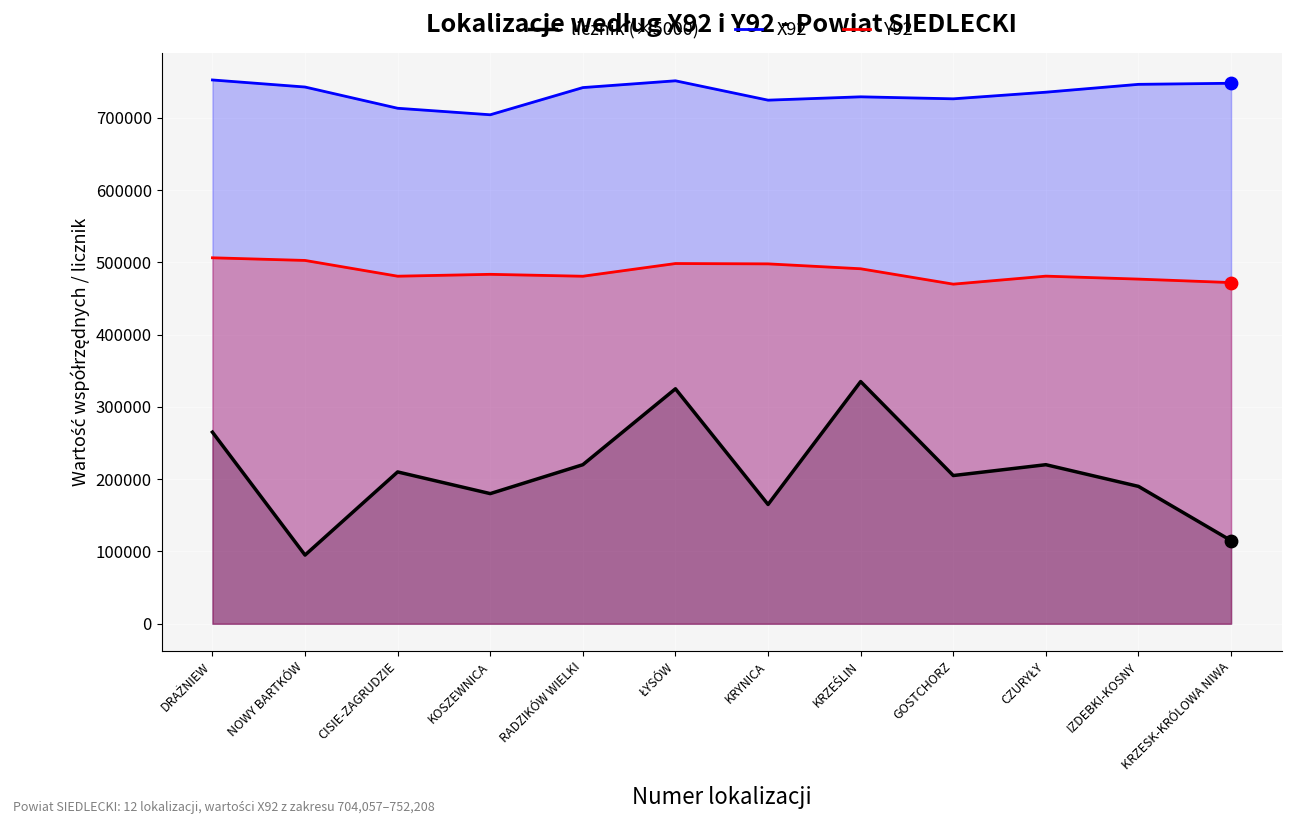

Which series has the largest total across all categories?

X92